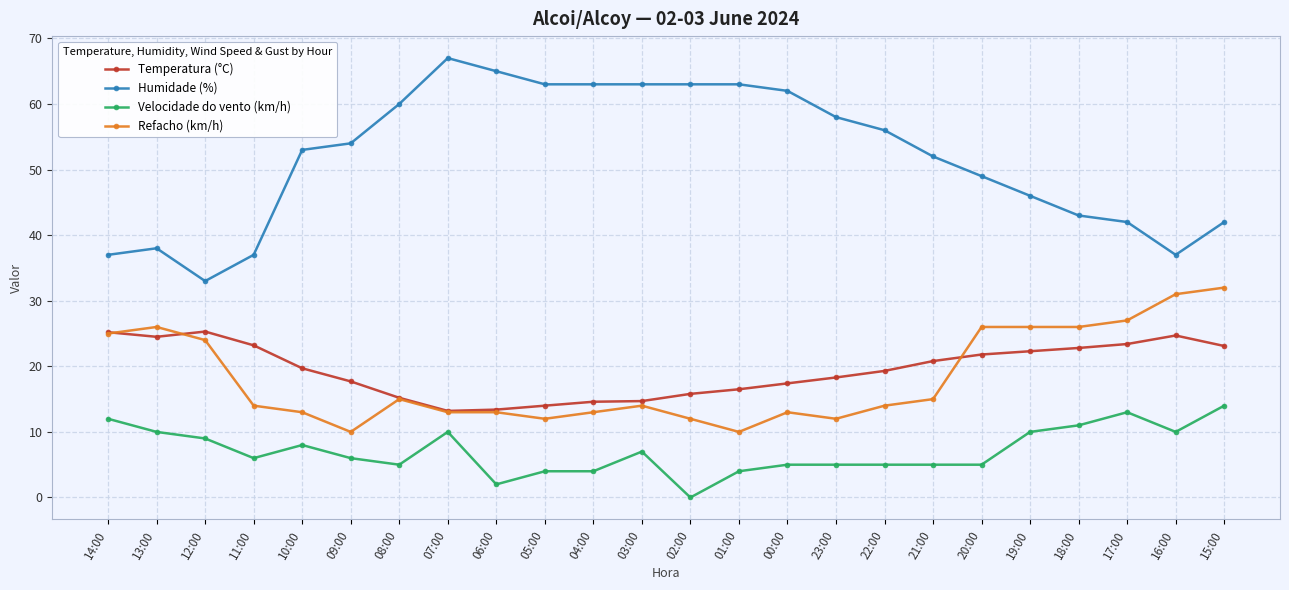

True or false: Humidade (%) and Velocidade do vento (km/h) intersect in this chart.

False